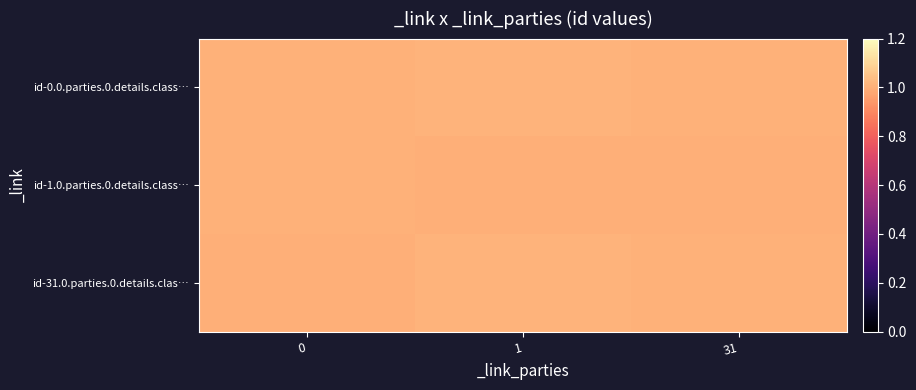

Reading left to right, list all the values displayed in this chart.

id-0.0.parties.0.details.class…: 0=1.0	1=1.0	31=1.0
id-1.0.parties.0.details.class…: 0=1.0	1=1.0	31=1.0
id-31.0.parties.0.details.clas…: 0=1.0	1=1.0	31=1.0